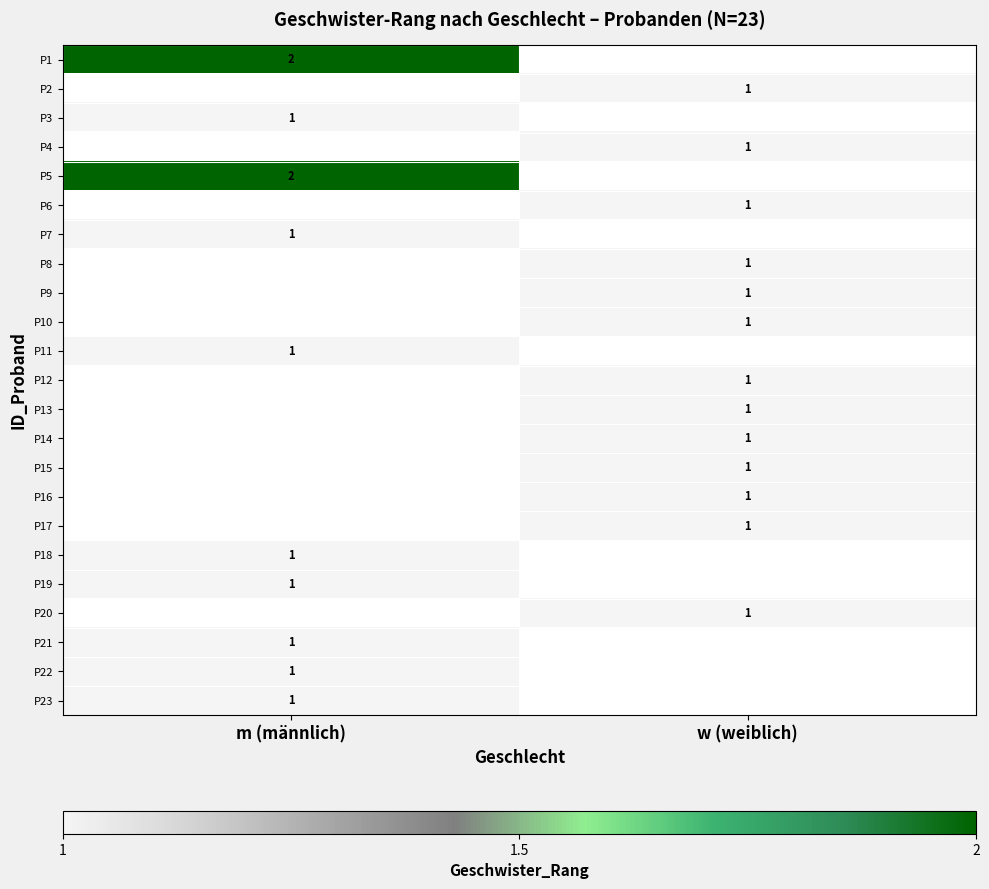

The P1 series shows 2 at m (männlich). True or false?

True